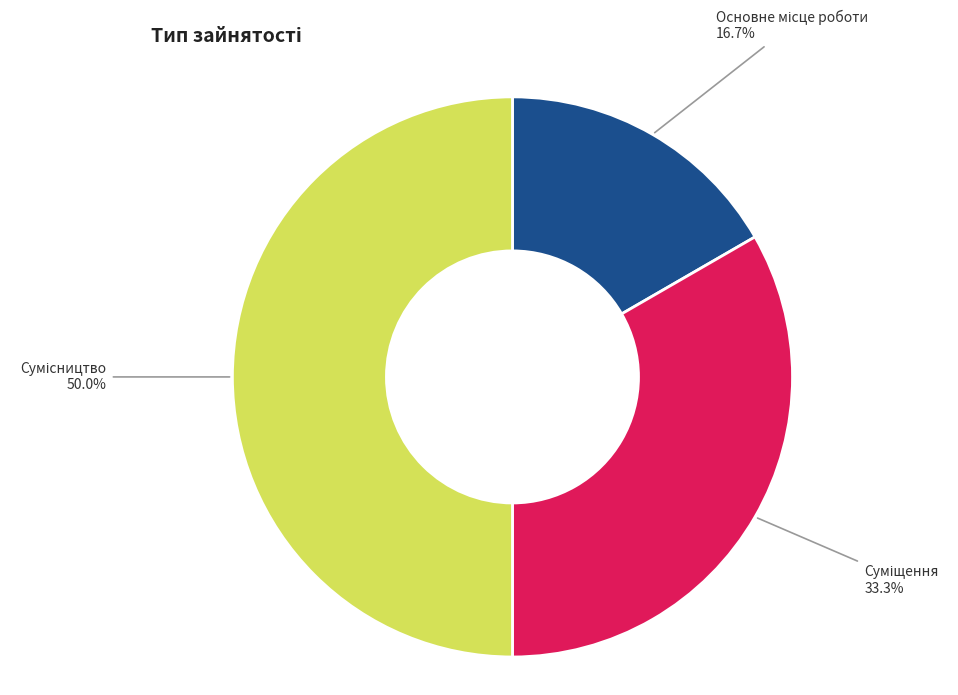

What percentage is the Основне місце роботи slice, to the nearest percent?

17%